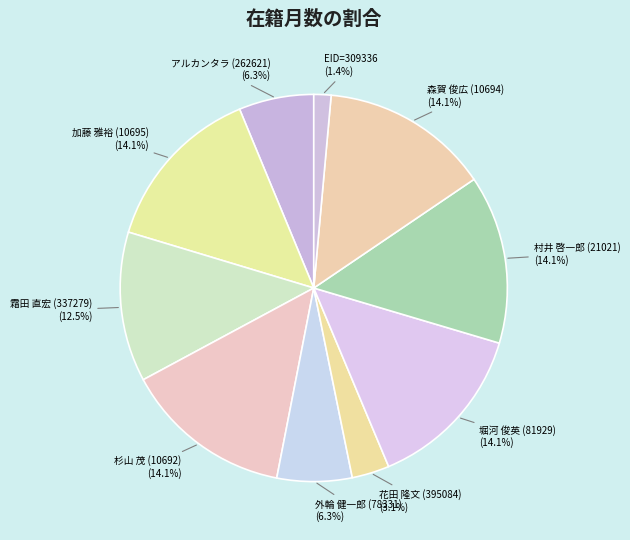

To the nearest percent, what is the difference between the largest and smallest slice percentages?

13%